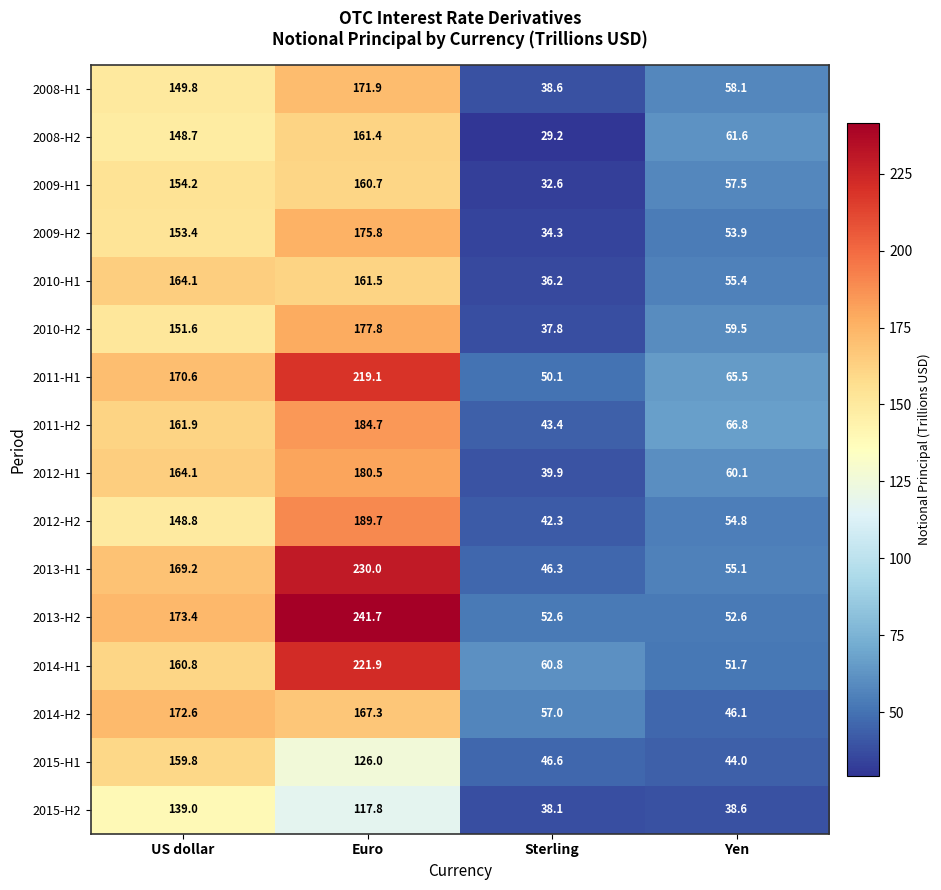

What is the smallest value displayed?

29.2